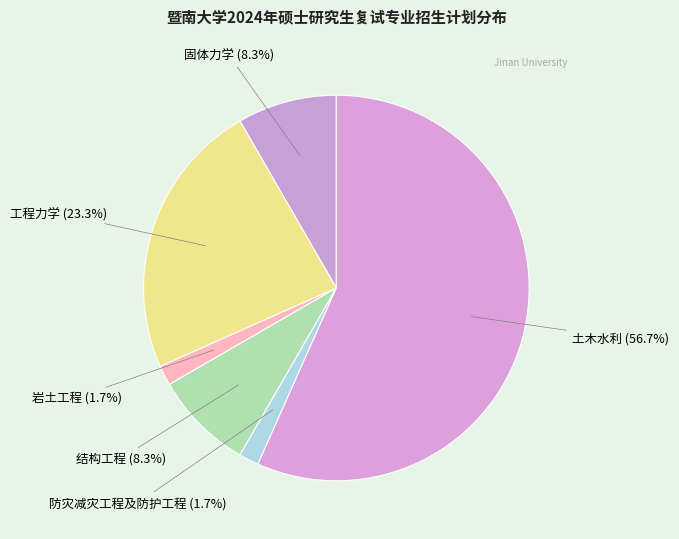

Is it true that 固体力学 is 21% of the pie?

False